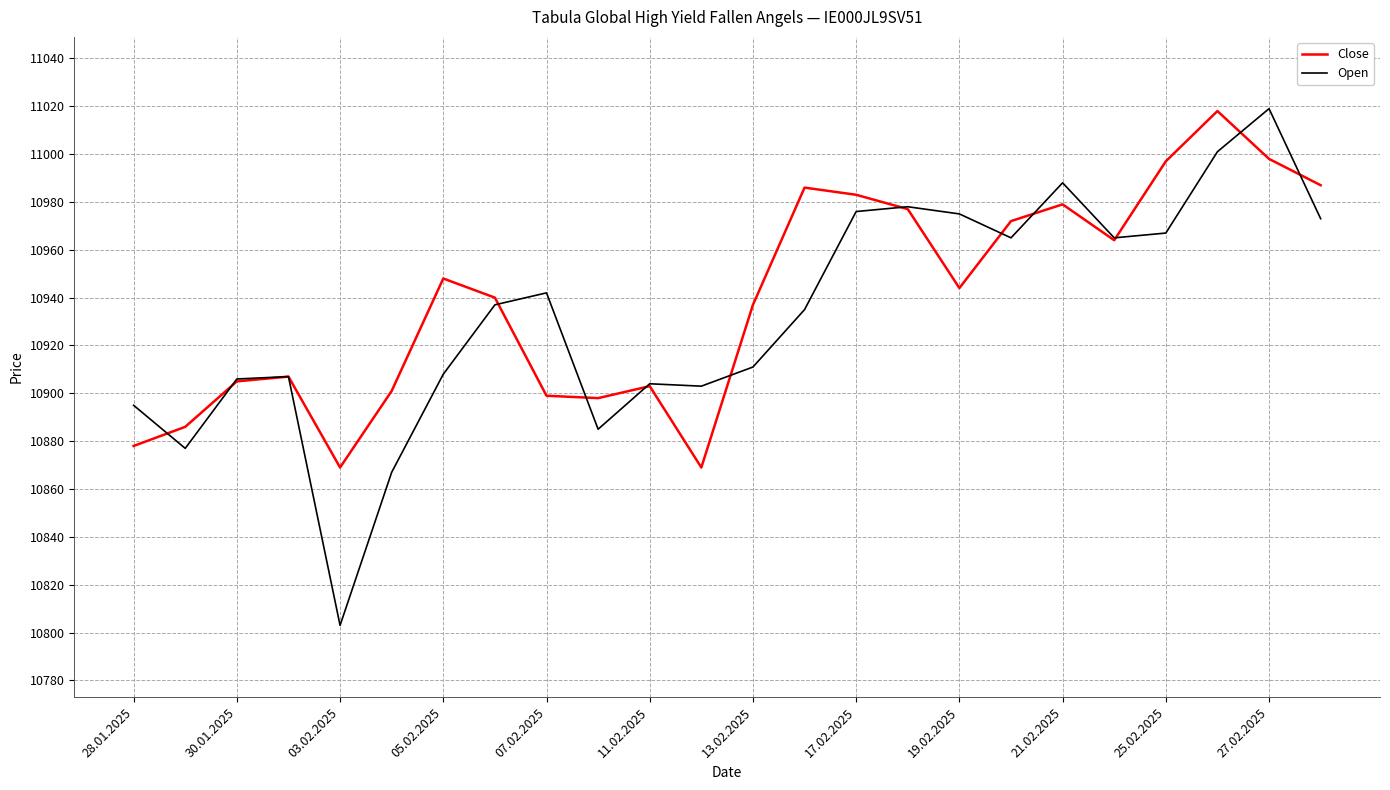

What is the greatest value displayed?

11019